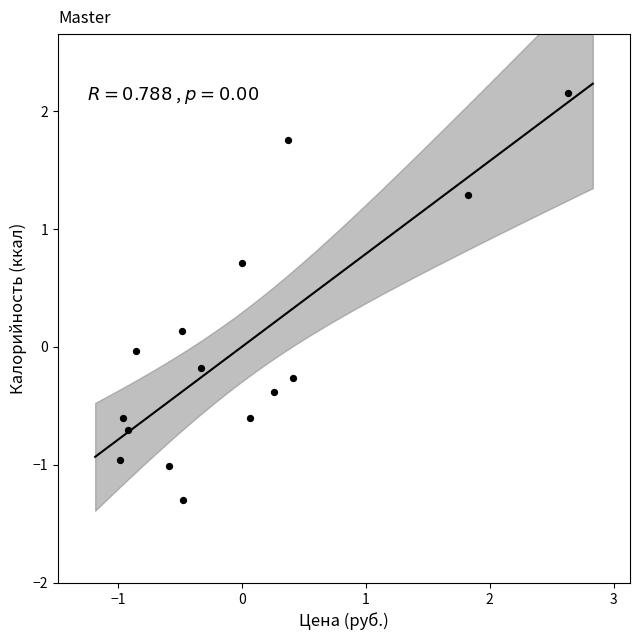

What is the range of Y values (max minus min)?

3.5